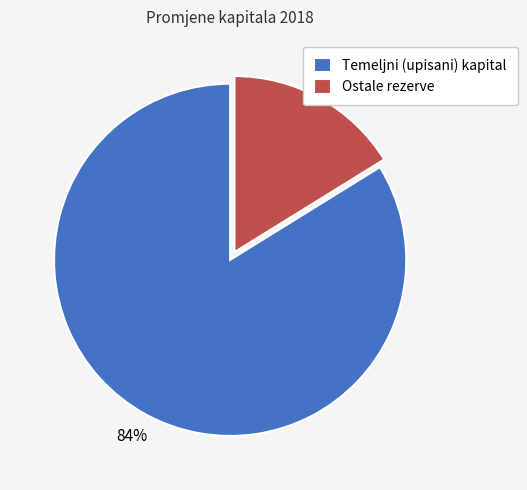

Is it true that Temeljni (upisani) kapital is 84% of the pie?

True